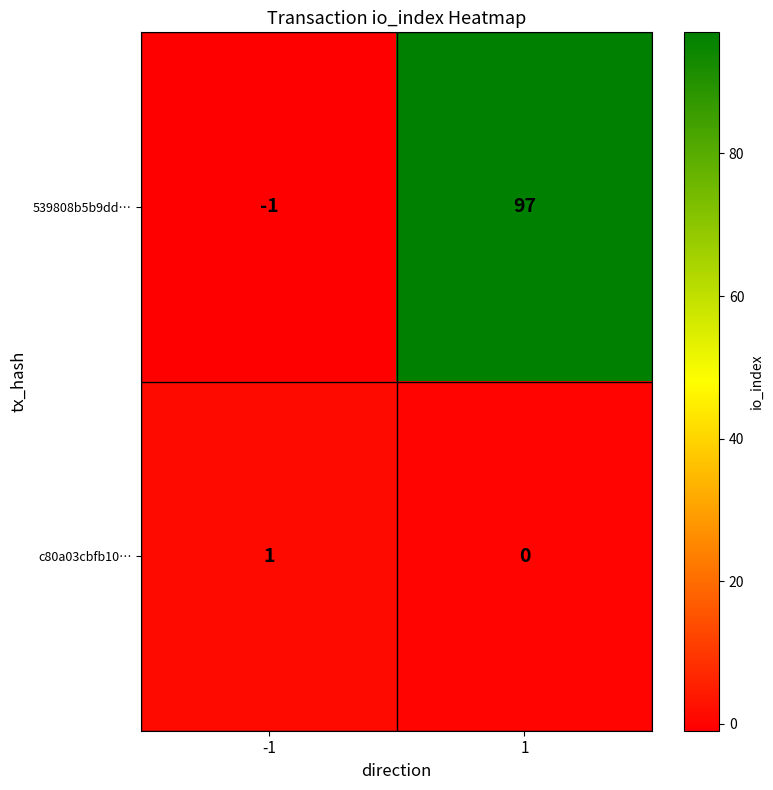

How many values in 539808b5b9dd… are below zero?

1